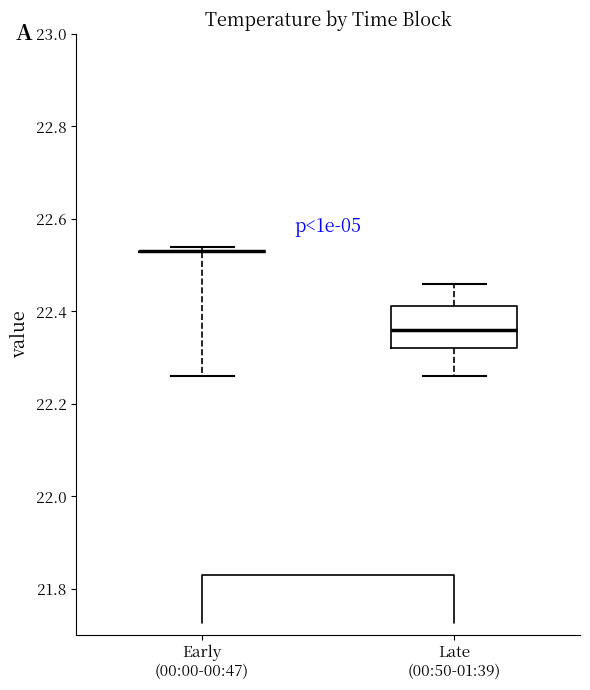

Reading left to right, read every box against the y-axis: the position of its median line, the range the box covers, and the ends of its whiskers. The values are not printed on the chart, so give them approximately, as read against the axis.

Early (00:00-00:47): box collapsed to a line at 22.54, whiskers 22.26 to 22.54
Late (00:50-01:39): median 22.36, box 22.32 to 22.42, whiskers 22.26 to 22.46